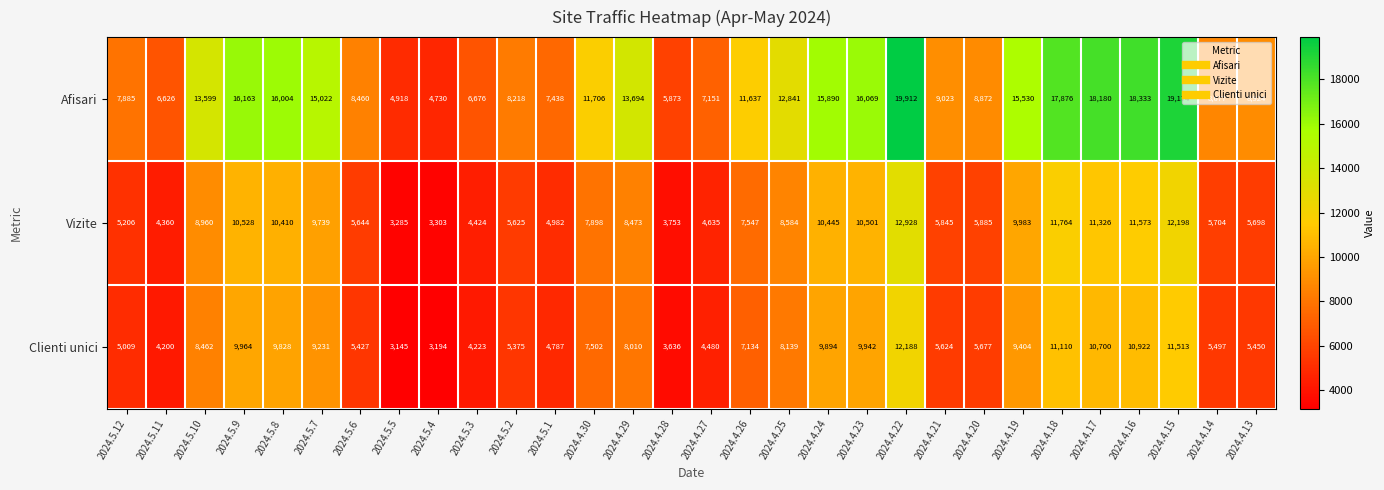

What is the sum of all Clienti unici values?

219667